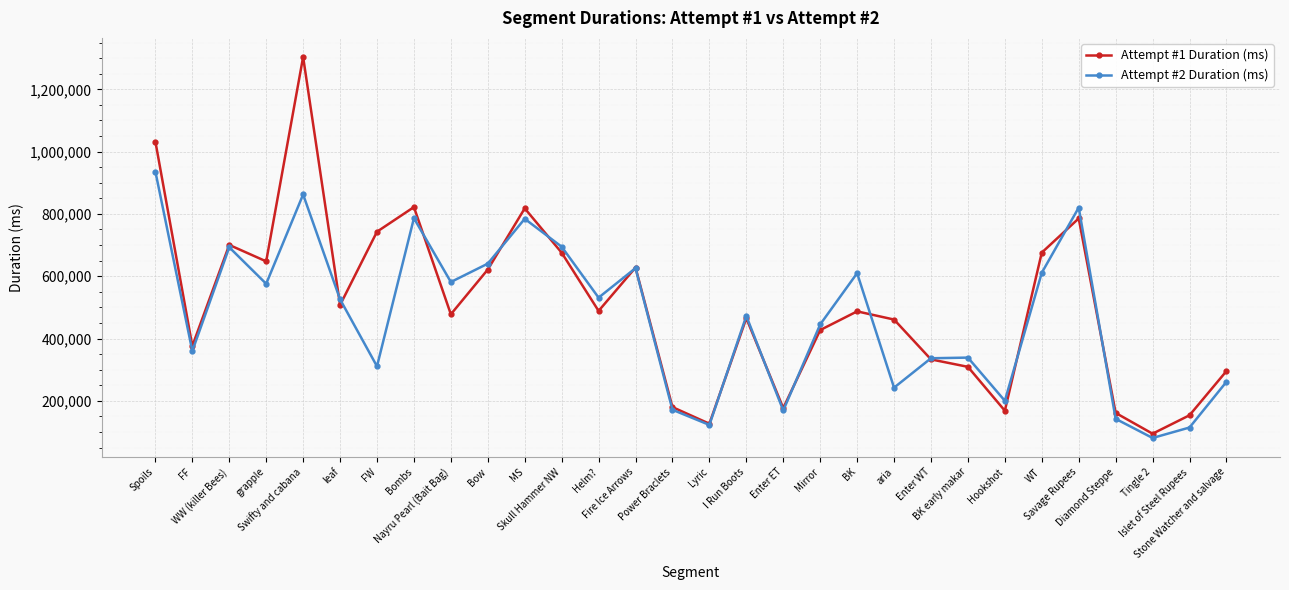

What is the difference between the second highest and minimum values in the Attempt #2 Duration (ms) series?

781725